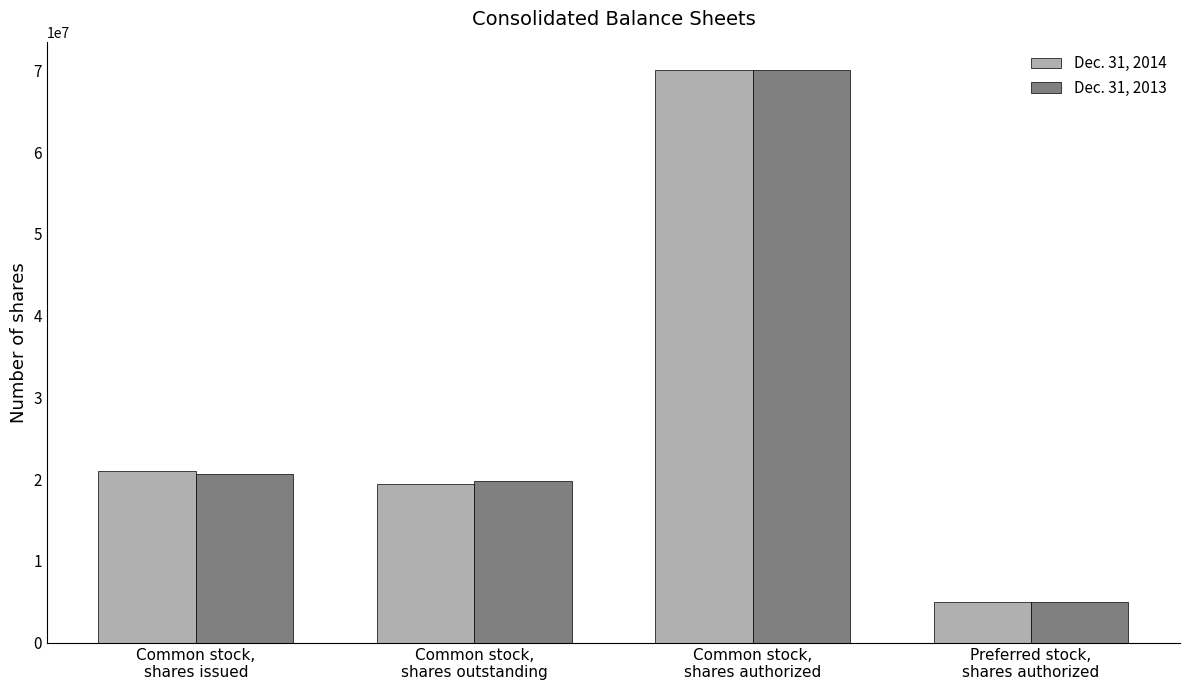

Rank the categories by Dec. 31, 2013 value from lowest to highest.

Preferred stock,
shares authorized, Common stock,
shares outstanding, Common stock,
shares issued, Common stock,
shares authorized